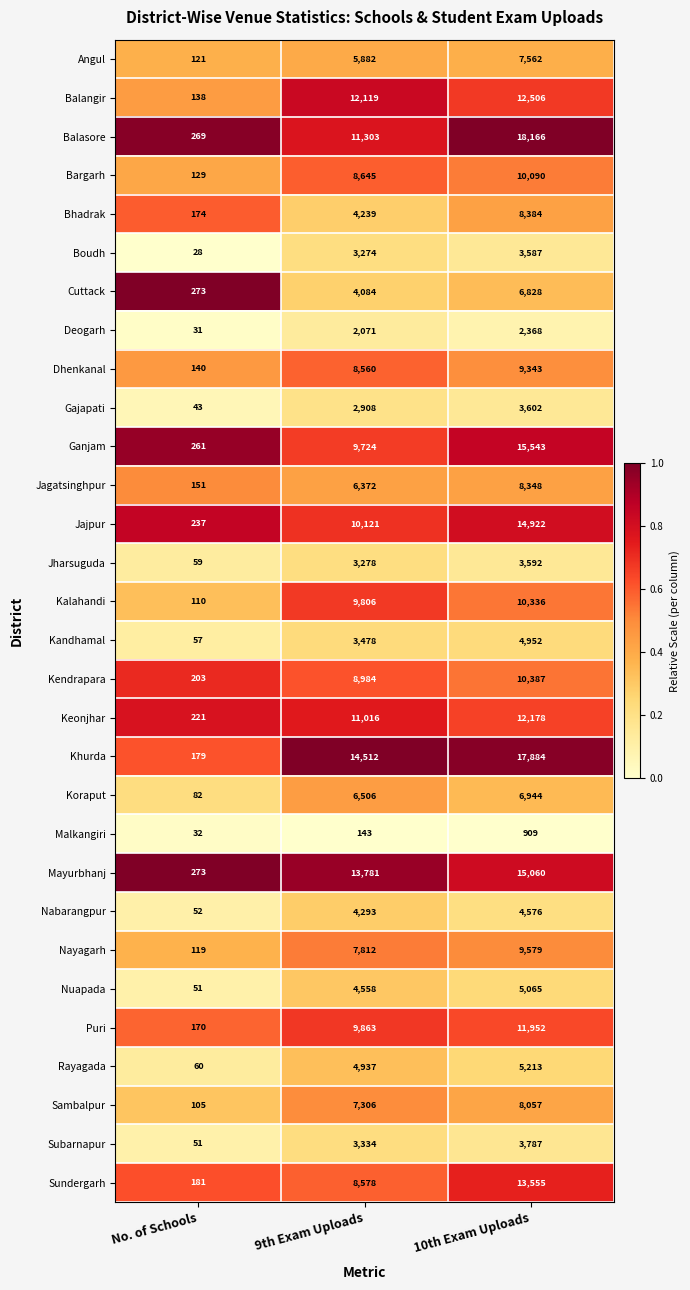

At 9th Exam Uploads, list the series in order from smallest to largest.

Malkangiri, Deogarh, Gajapati, Boudh, Jharsuguda, Subarnapur, Kandhamal, Cuttack, Bhadrak, Nabarangpur, Nuapada, Rayagada, Angul, Jagatsinghpur, Koraput, Sambalpur, Nayagarh, Dhenkanal, Sundergarh, Bargarh, Kendrapara, Ganjam, Kalahandi, Puri, Jajpur, Keonjhar, Balasore, Balangir, Mayurbhanj, Khurda